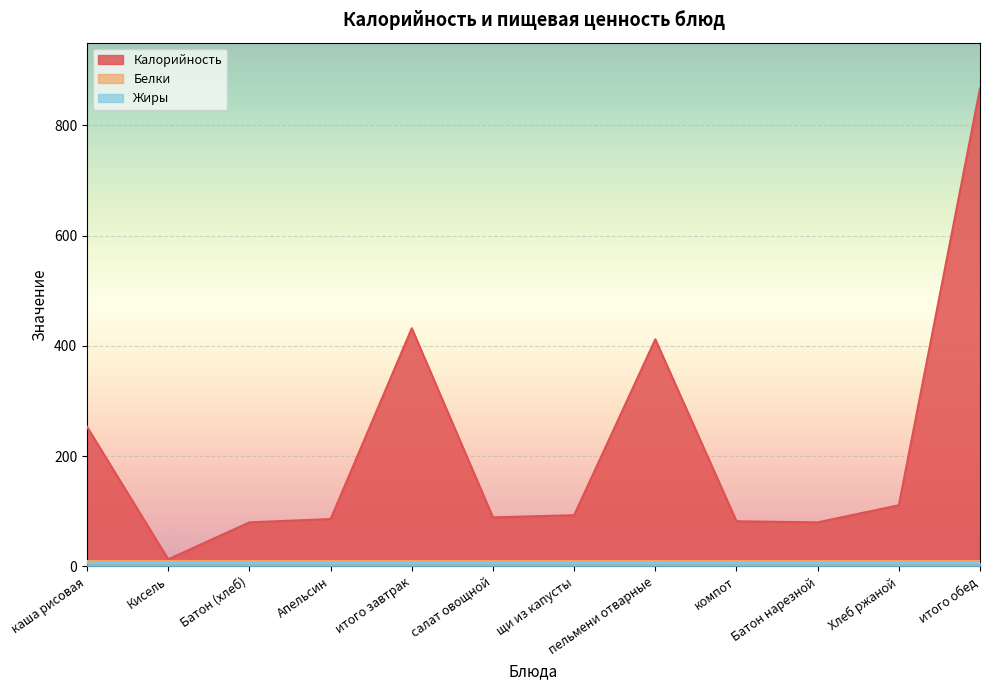

What is the label of the 12th point from the right?

каша рисовая